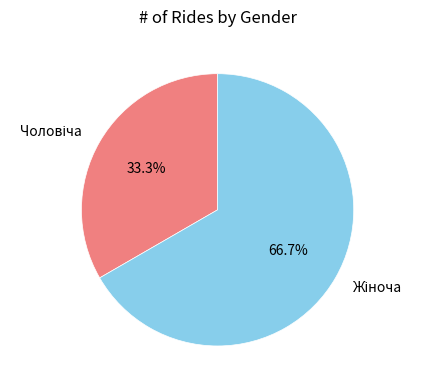

Does any single category account for the majority?

Yes